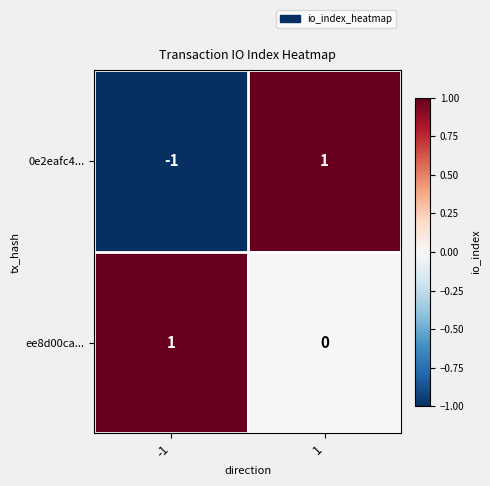

The 0e2eafc4... series shows 0 at 1. True or false?

False